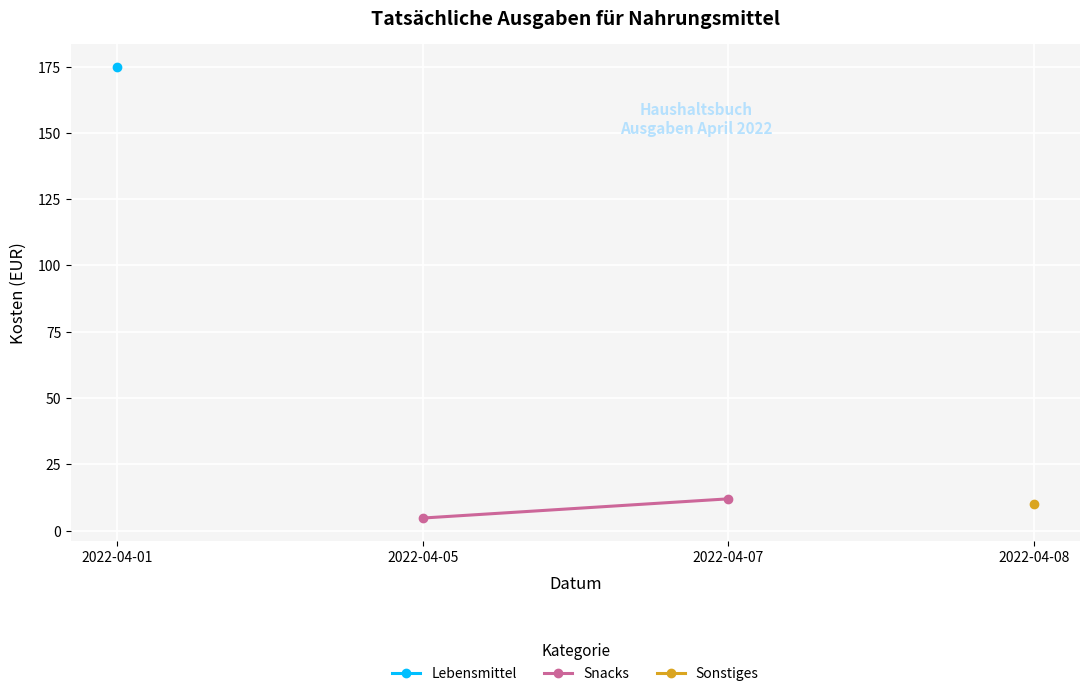

What is the smallest value displayed?

4.8